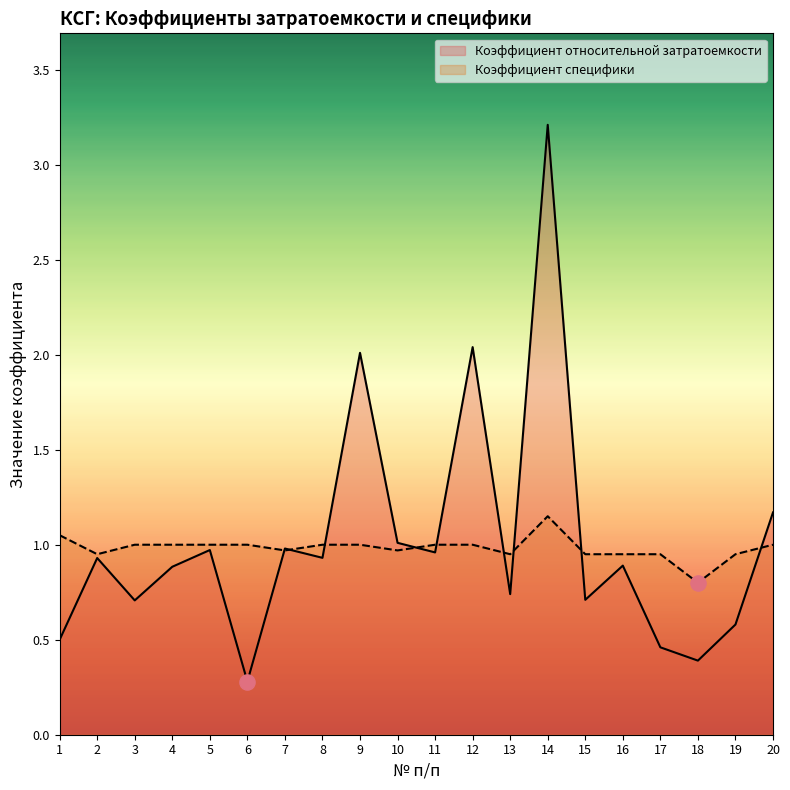

Which series has the largest total across all categories?

Коэффициент относительной затратоемкости